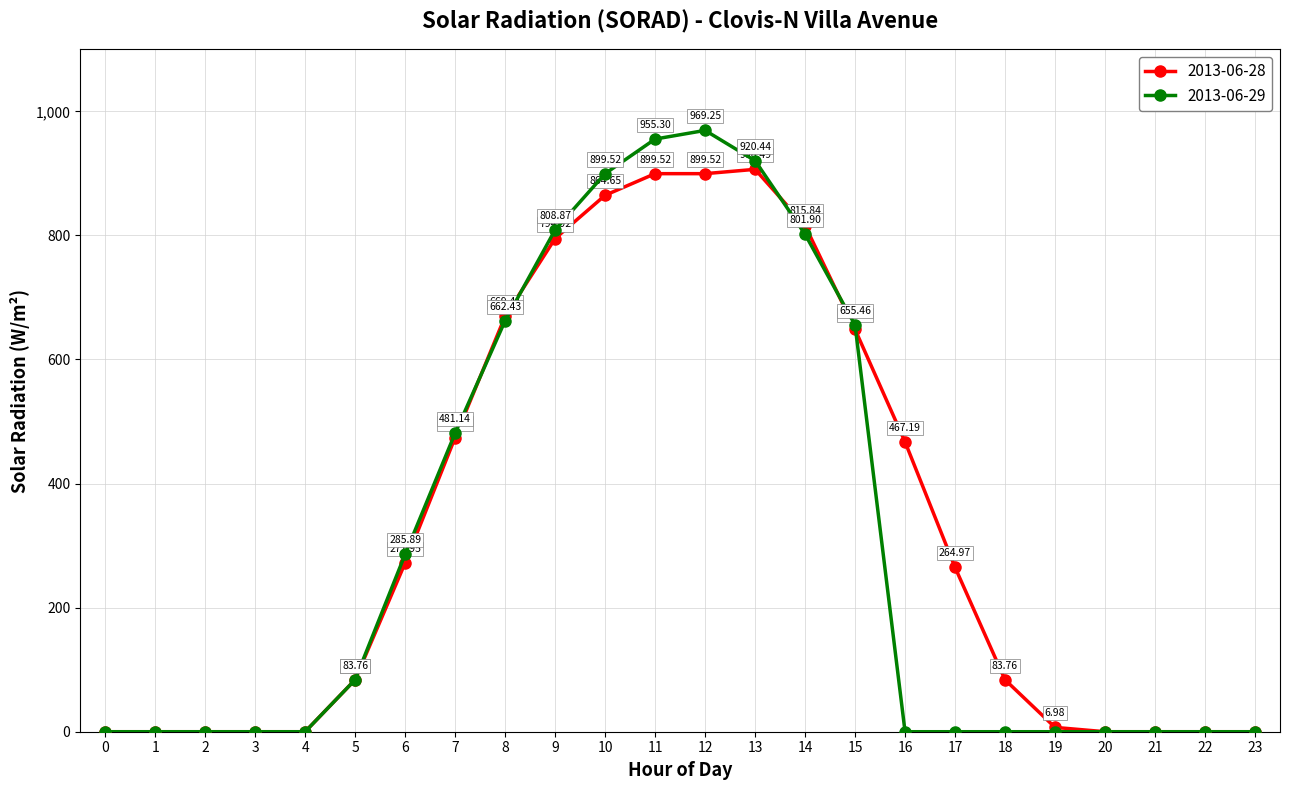

At which category is the sum across all series the highest?

12